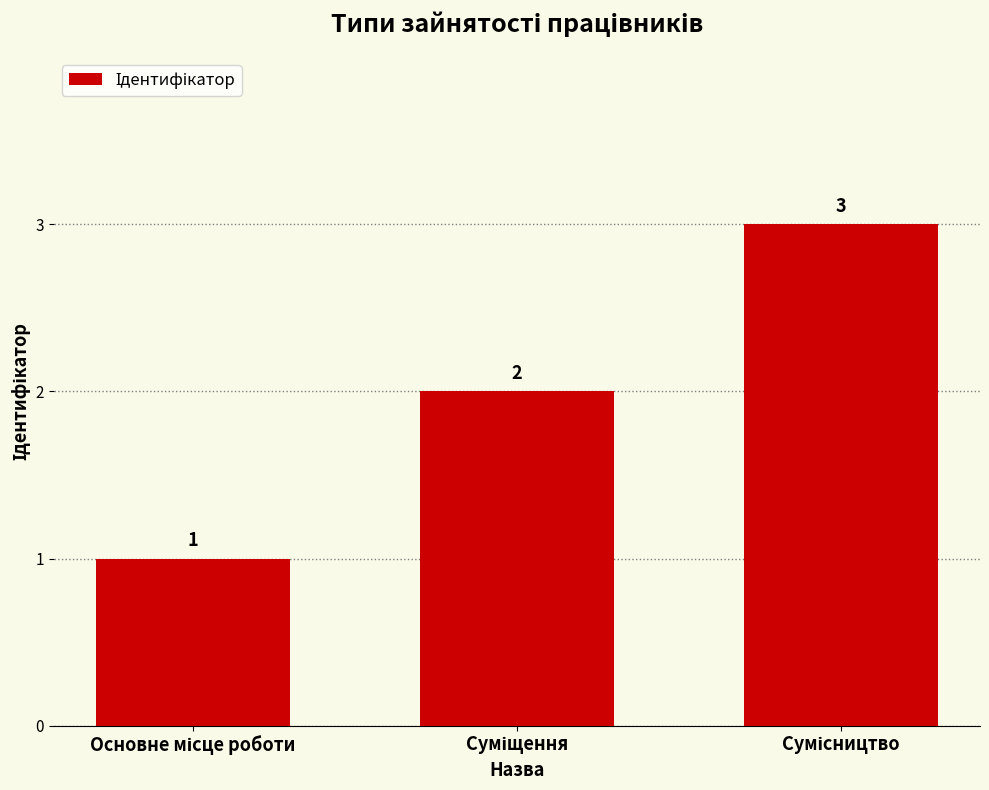

What is the value of the 1st bar from the left?

1